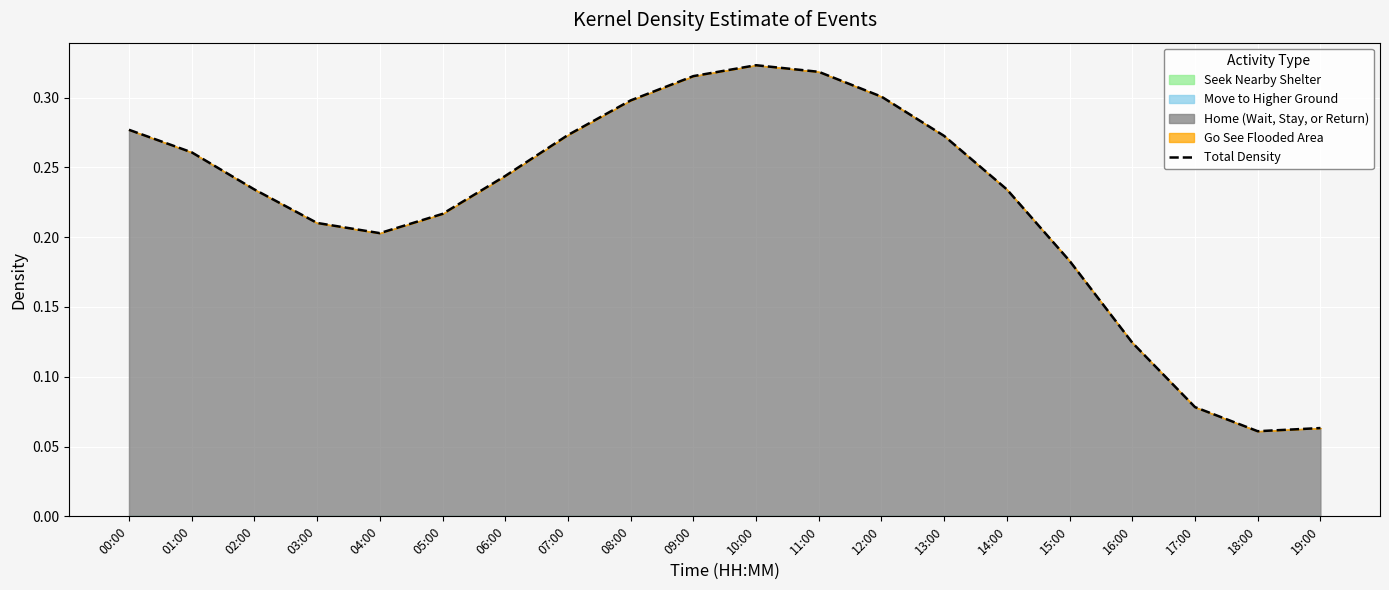

At which category does the chart reach its peak across all series?

10:00